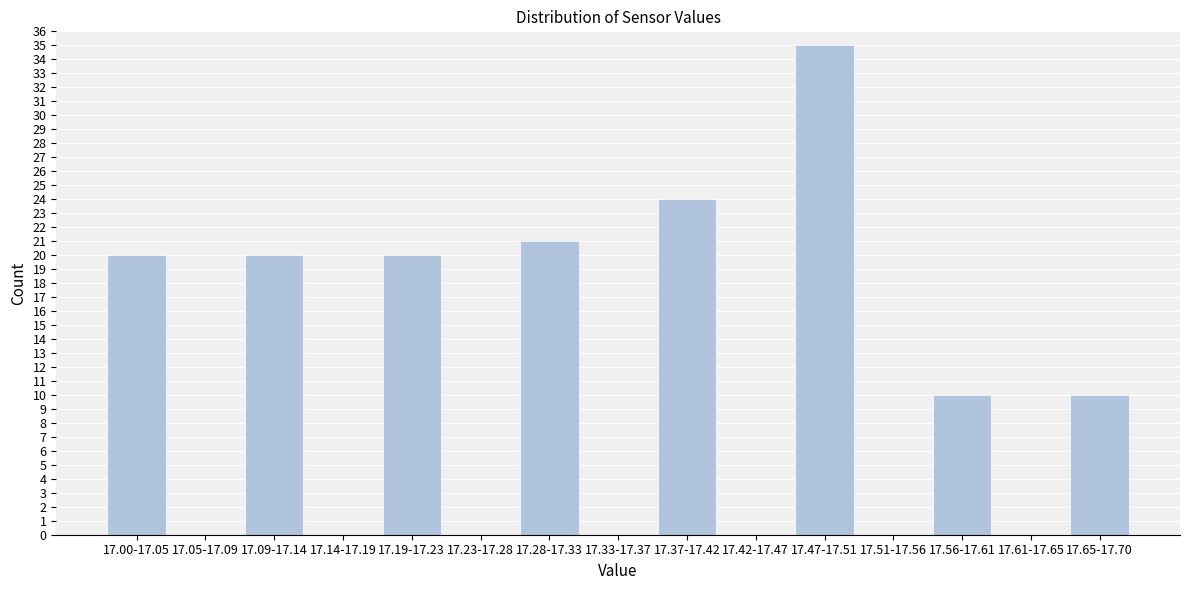

Reading left to right, list all the values displayed in this chart.

17.00-17.05=20	17.05-17.09=0	17.09-17.14=20	17.14-17.19=0	17.19-17.23=20	17.23-17.28=0	17.28-17.33=21	17.33-17.37=0	17.37-17.42=24	17.42-17.47=0	17.47-17.51=35	17.51-17.56=0	17.56-17.61=10	17.61-17.65=0	17.65-17.70=10